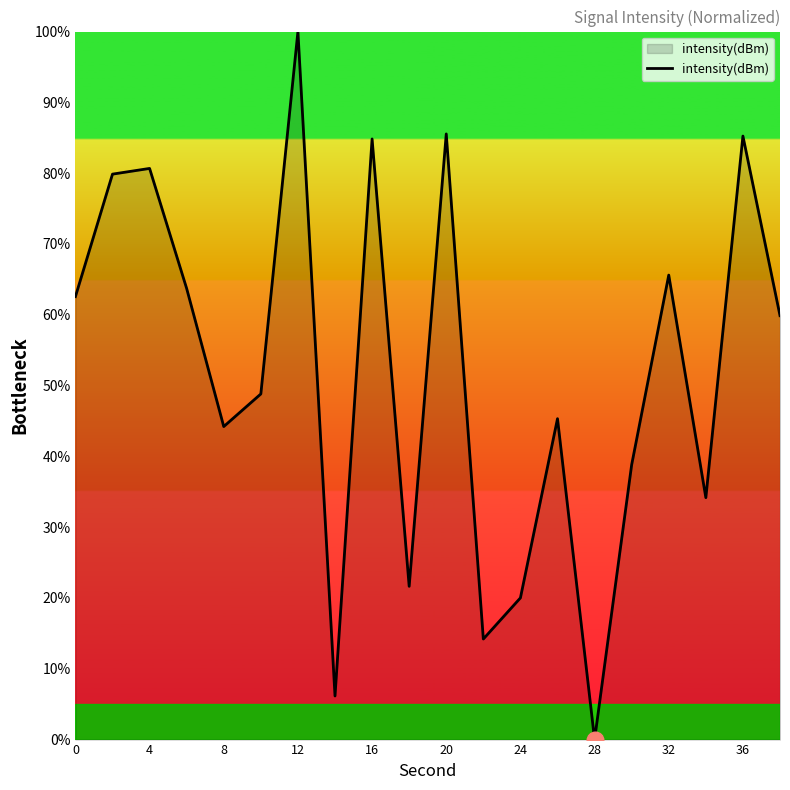

What is the maximum value shown in the chart?

100.0